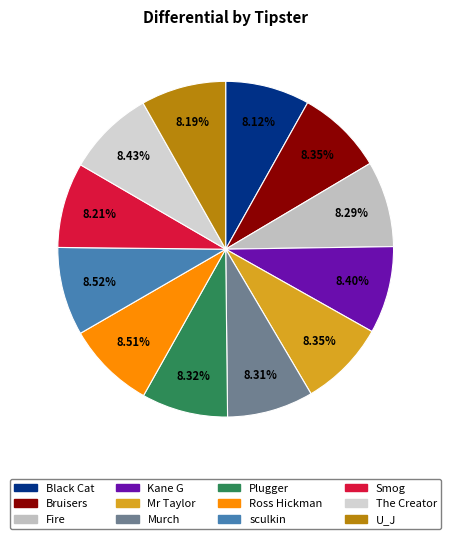

What percentage is NOT represented by Murch?

91.7%